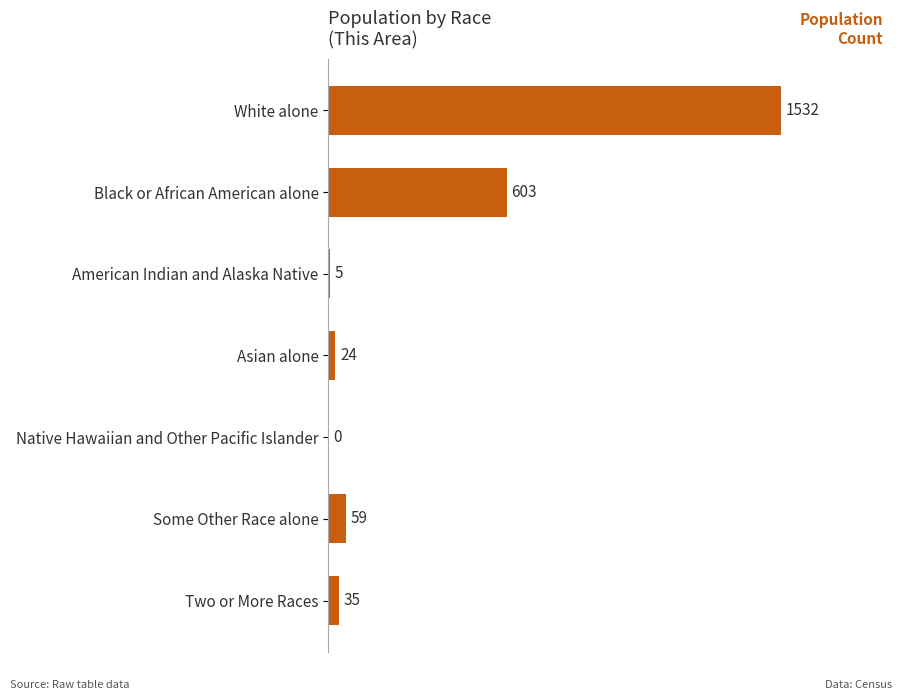

Reading top to bottom, what are all the values shown in this chart?

White alone=1532	Black or African American alone=603	American Indian and Alaska Native=5	Asian alone=24	Native Hawaiian and Other Pacific Islander=0	Some Other Race alone=59	Two or More Races=35